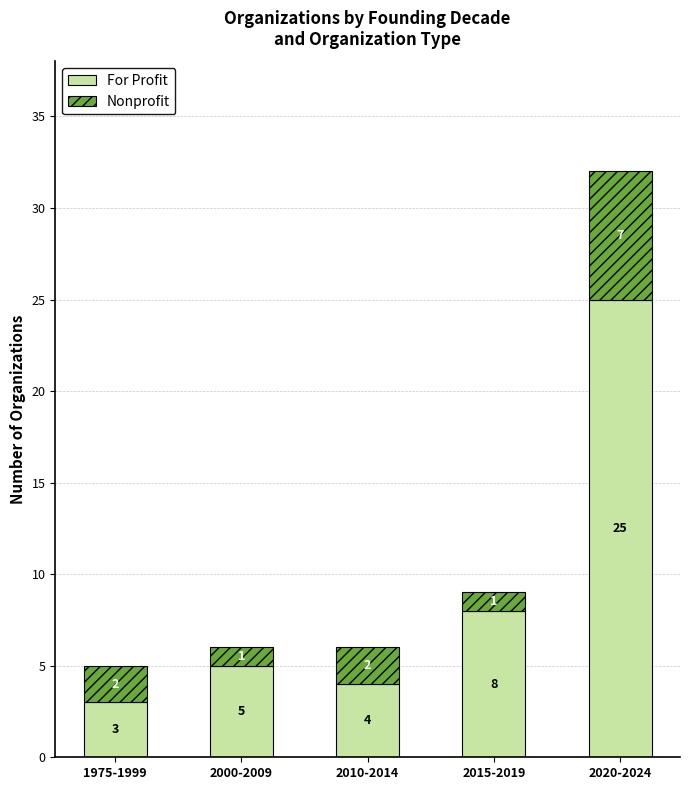

Reading left to right, what are the values for For Profit?

3	5	4	8	25